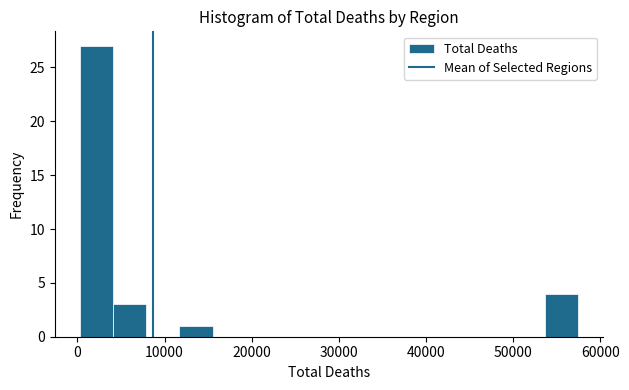

Read against the x-axis, roughly where is the centre of the tallest bar?

2000